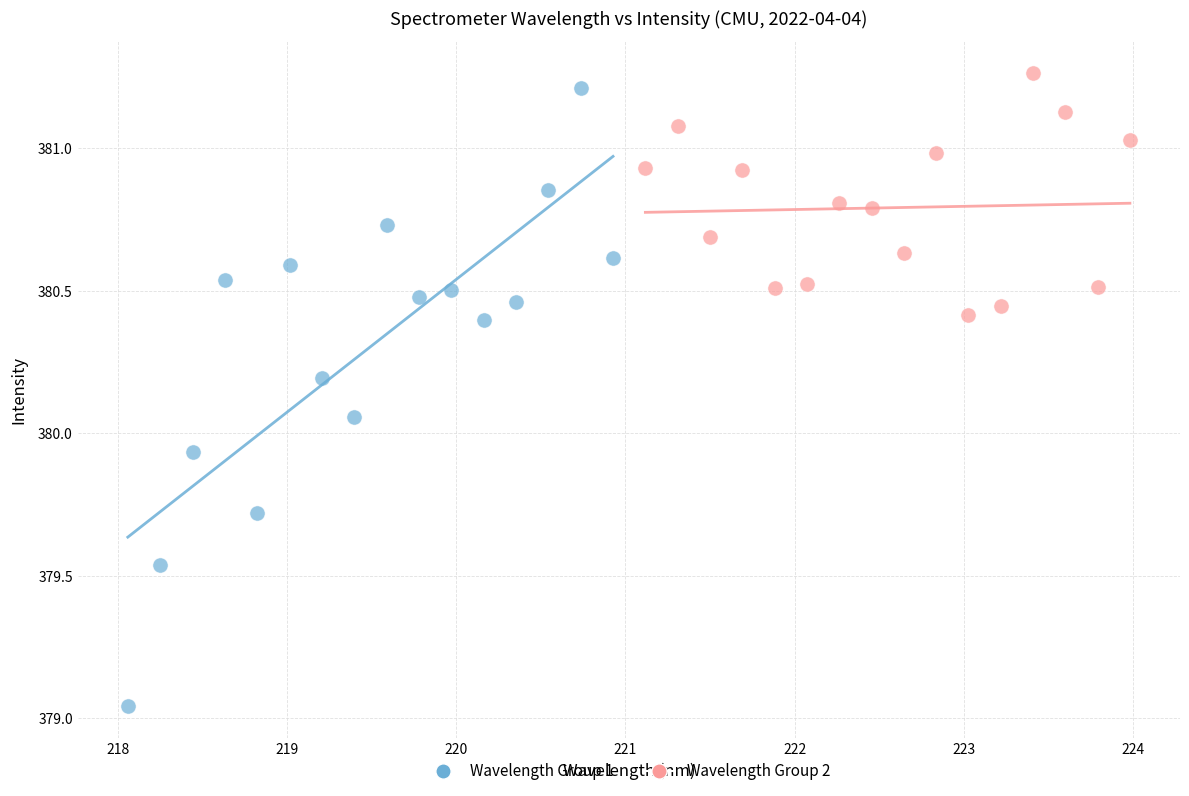

Which series has the largest Y range (max minus min)?

Wavelength Group 1